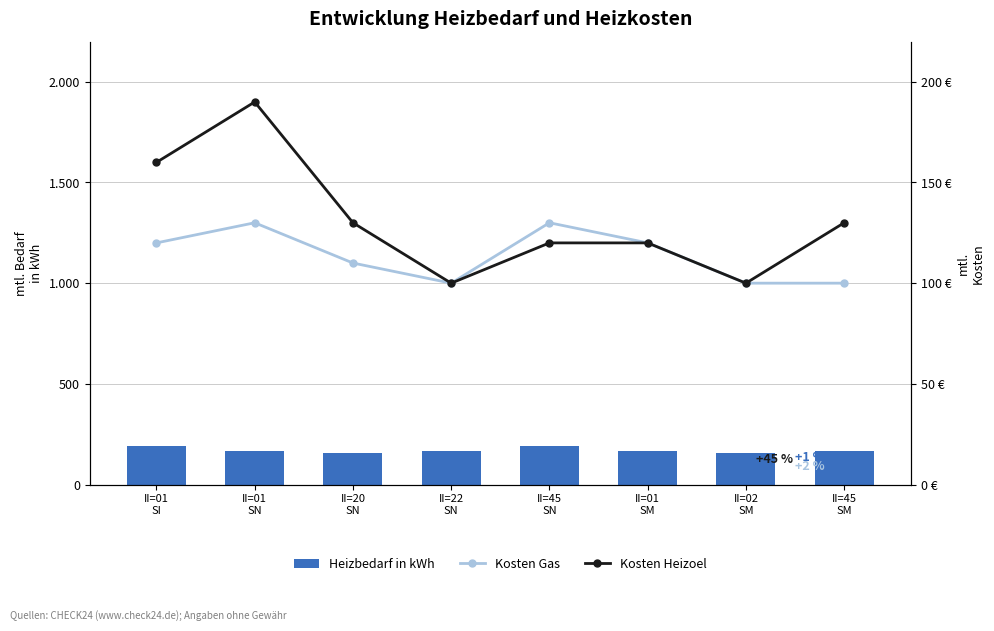

Which has a higher value, II=01
SM or II=22
SN?

II=01
SM